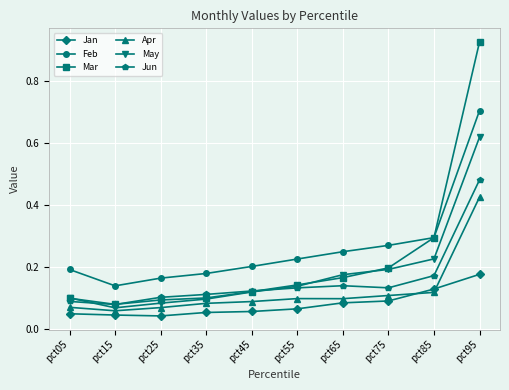

At which label does Feb reach its minimum?

pct15